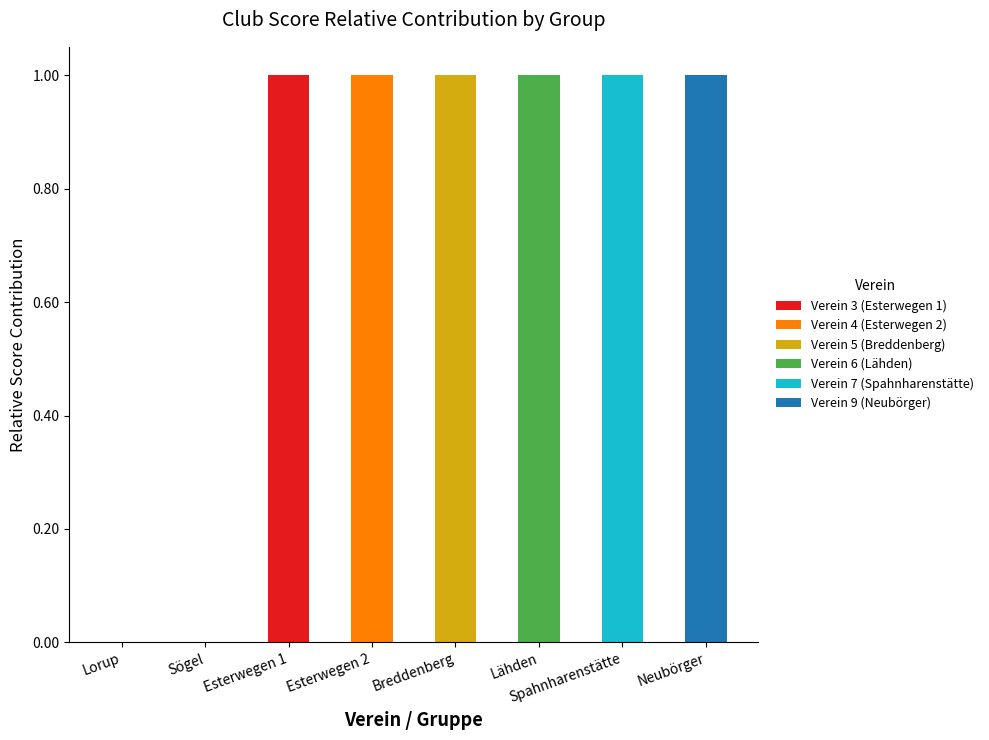

At which label does Verein 3 (Esterwegen 1) reach its peak?

Esterwegen 1